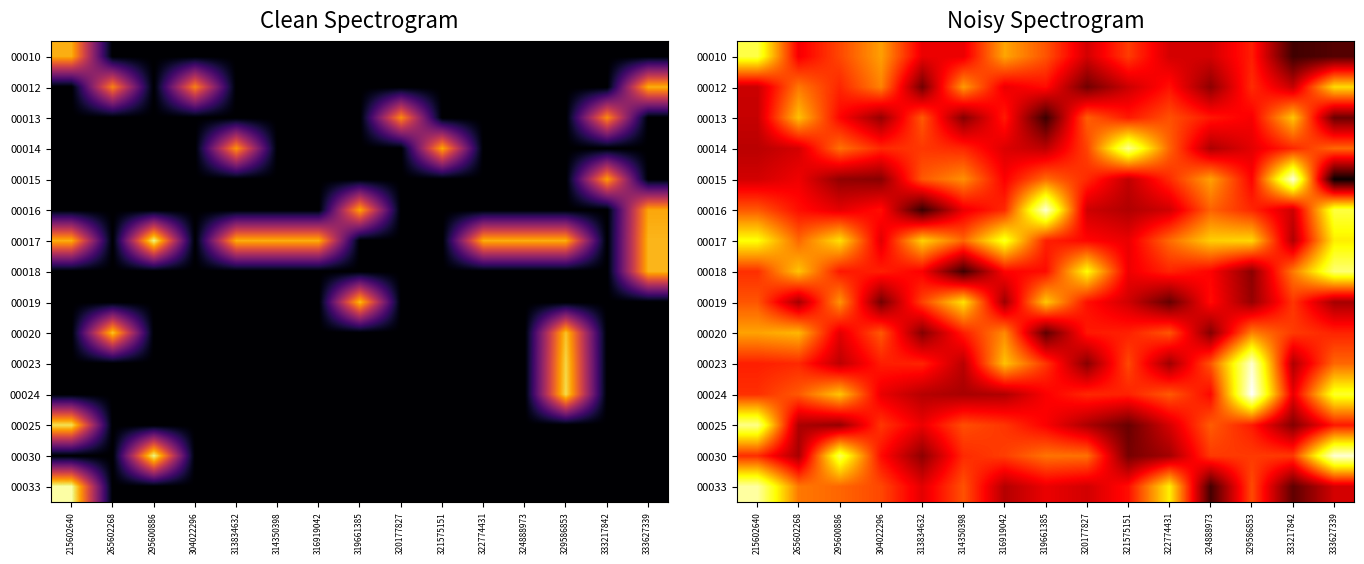

At which category does the chart reach its peak across all series?

329586853